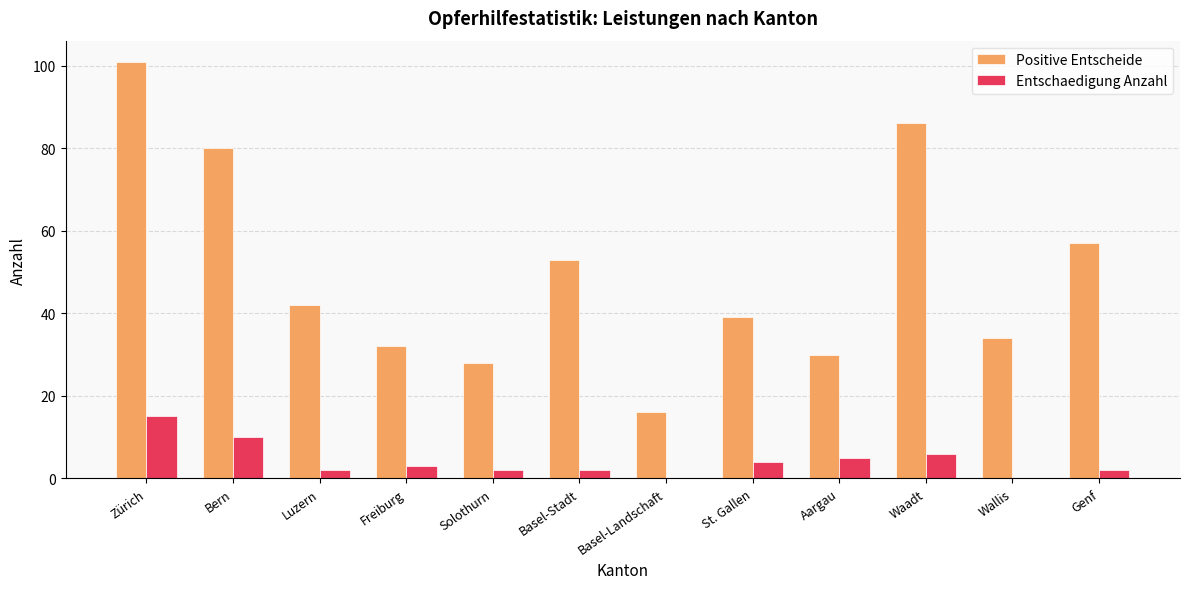

Reading right to left, transcribe all the data shown in this chart.

Positive Entscheide: Genf=57	Wallis=34	Waadt=86	Aargau=30	St. Gallen=39	Basel-Landschaft=16	Basel-Stadt=53	Solothurn=28	Freiburg=32	Luzern=42	Bern=80	Zürich=101
Entschaedigung Anzahl: Genf=2	Wallis=0	Waadt=6	Aargau=5	St. Gallen=4	Basel-Landschaft=0	Basel-Stadt=2	Solothurn=2	Freiburg=3	Luzern=2	Bern=10	Zürich=15